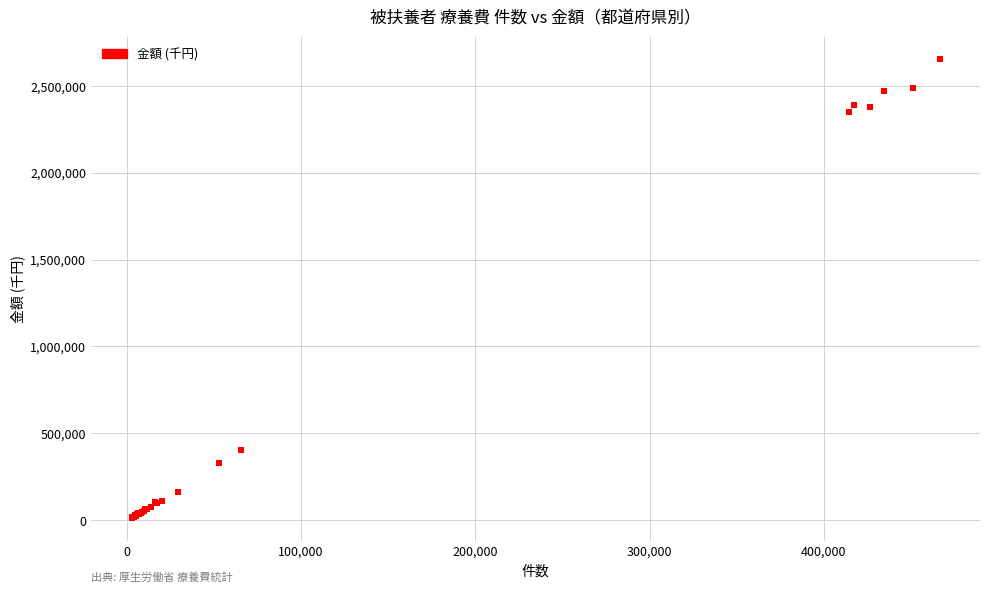

What Y value in the scatter plot is closest to 1332757?

406002.1